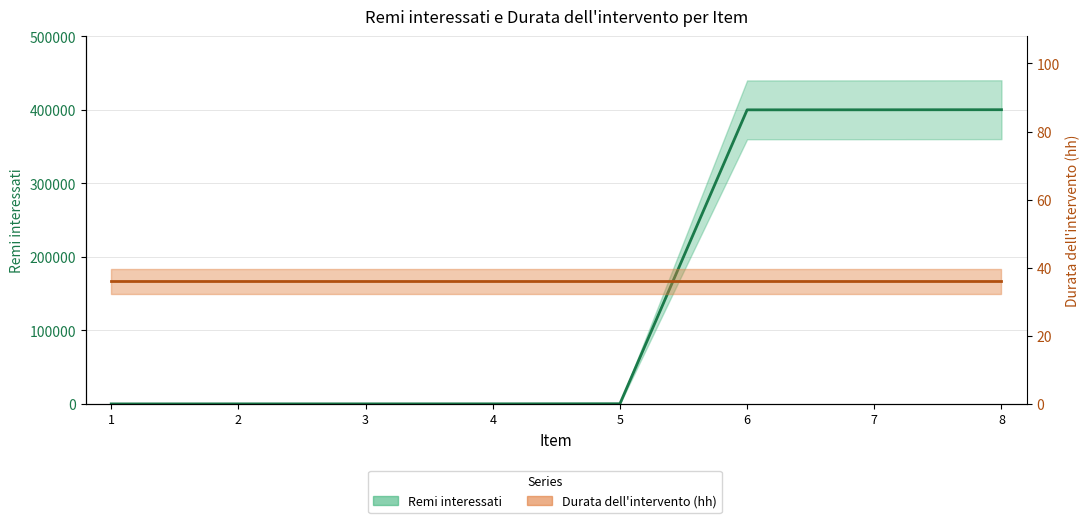

What is the value of the 8th point from the left?

400331